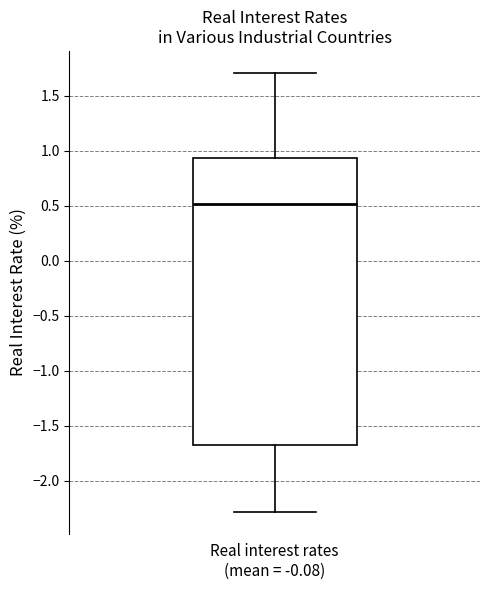

Transcribe this box plot: give where the median line is, the range the box spans, and where the two whiskers end, as read against the y-axis. The values are not printed on the chart, so give them approximately, as read against the axis.

median 0.50, box -1.65 to 0.95, whiskers -2.30 to 1.70